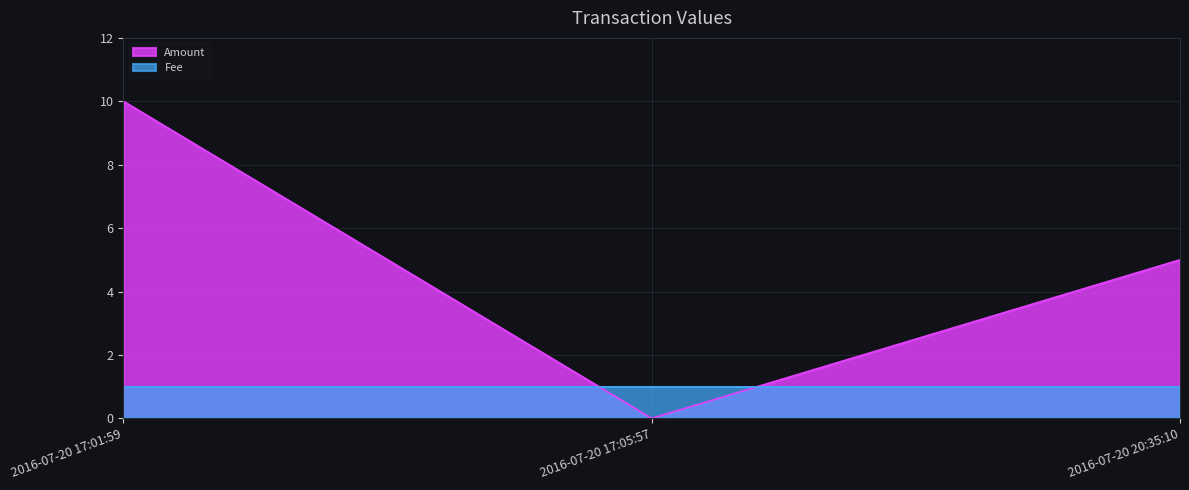

Is the value of Amount at 2016-07-20 17:01:59 greater than the value of Fee at 2016-07-20 20:35:10?

Yes